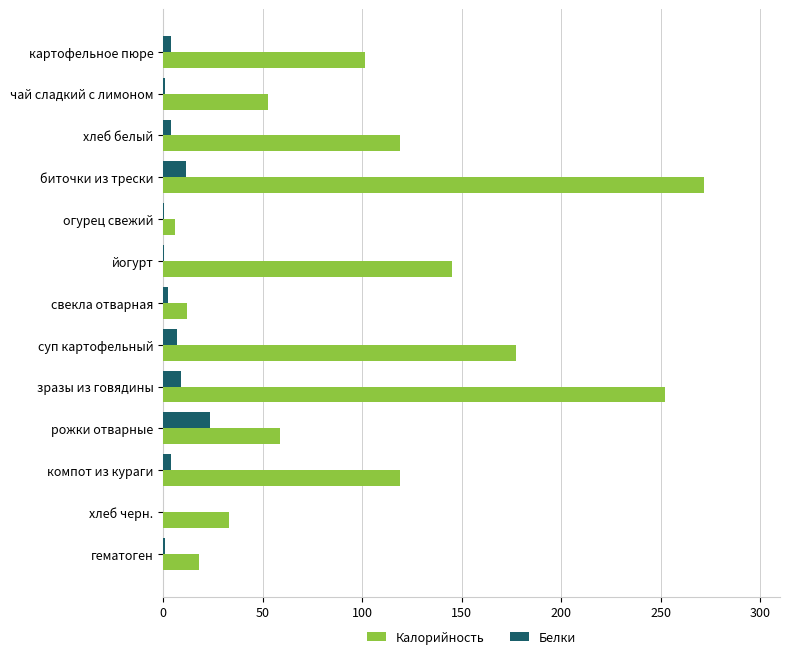

At which label does Белки reach its peak?

рожки отварные